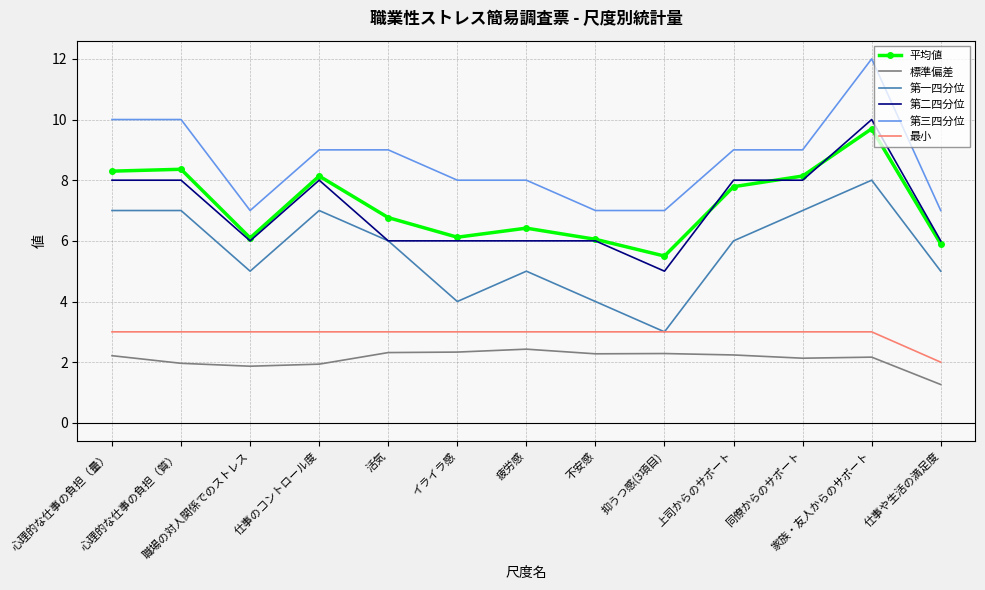

At 同僚からのサポート, list the series in order from smallest to largest.

標準偏差, 最小, 第一四分位, 第二四分位, 平均値, 第三四分位